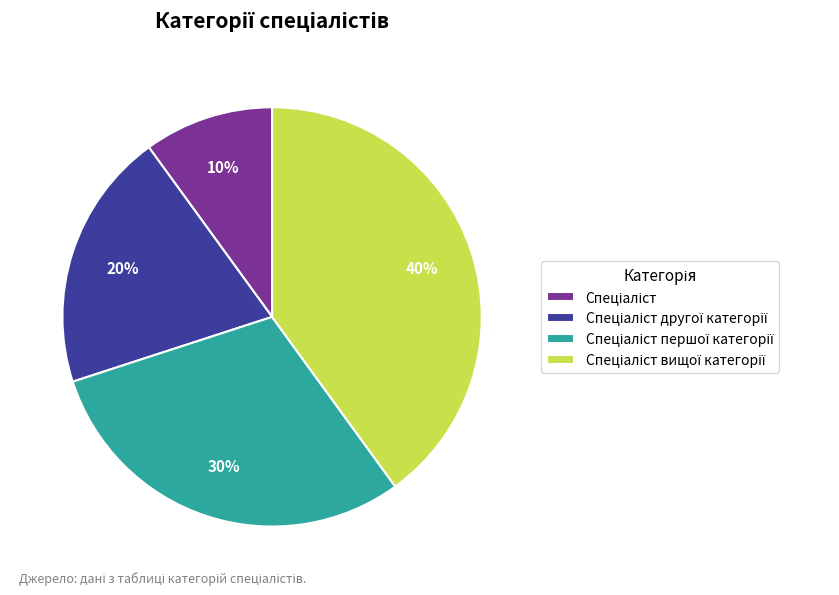

How many segments does this pie chart have?

4